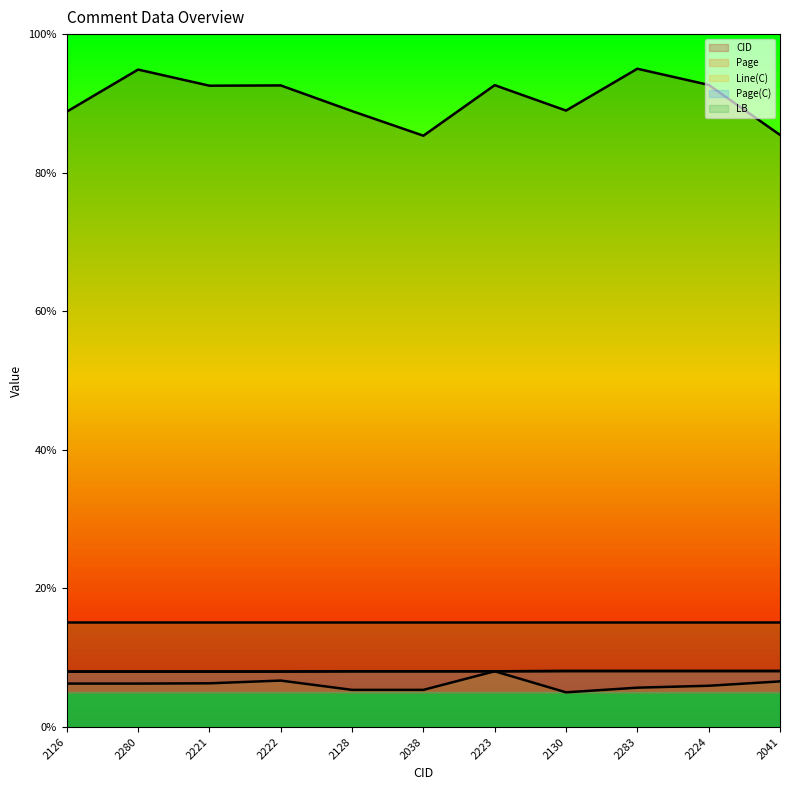

Does the chart have visible grid lines?

No